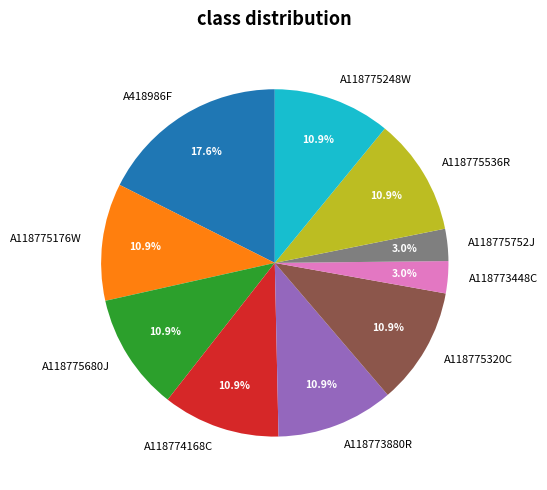

What percentage is NOT represented by A118775536R?

89.1%